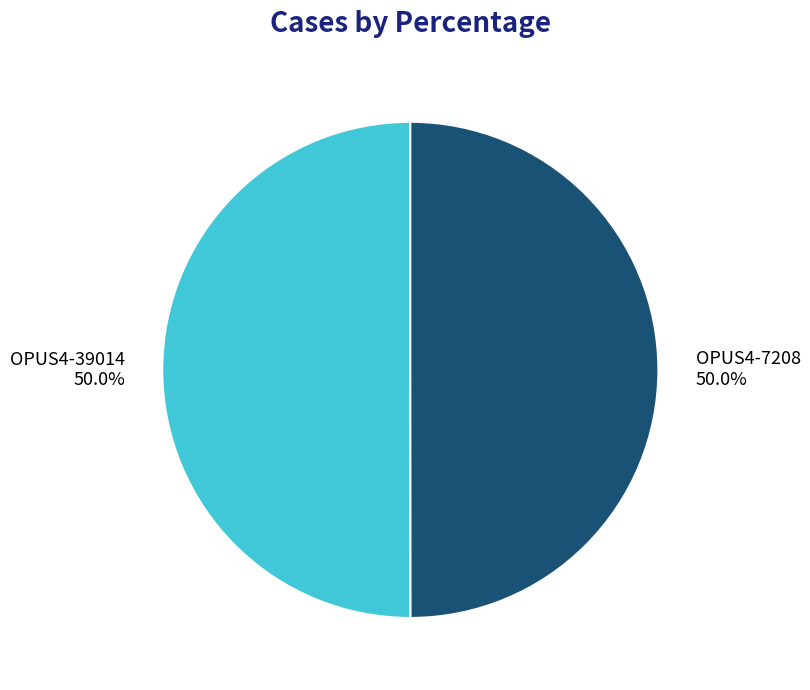

Approximately how many times larger is the value at OPUS4-7208 compared to OPUS4-39014?

1.0